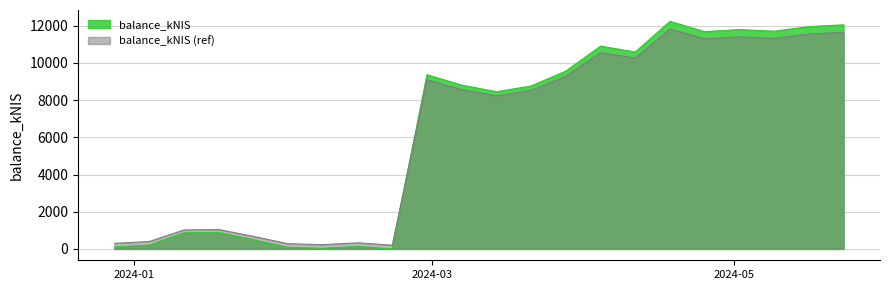

What value does the data have at 2024-03-28?

9560.8